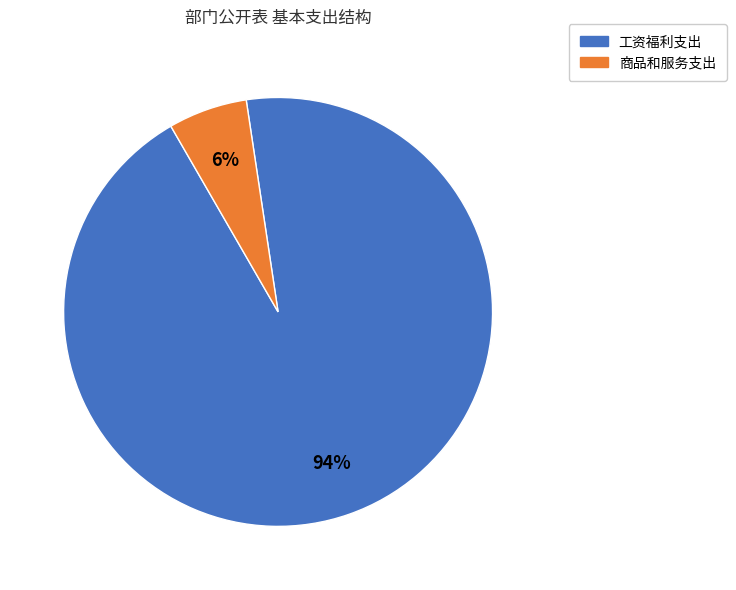

Between 工资福利支出 and 商品和服务支出, which is larger?

工资福利支出